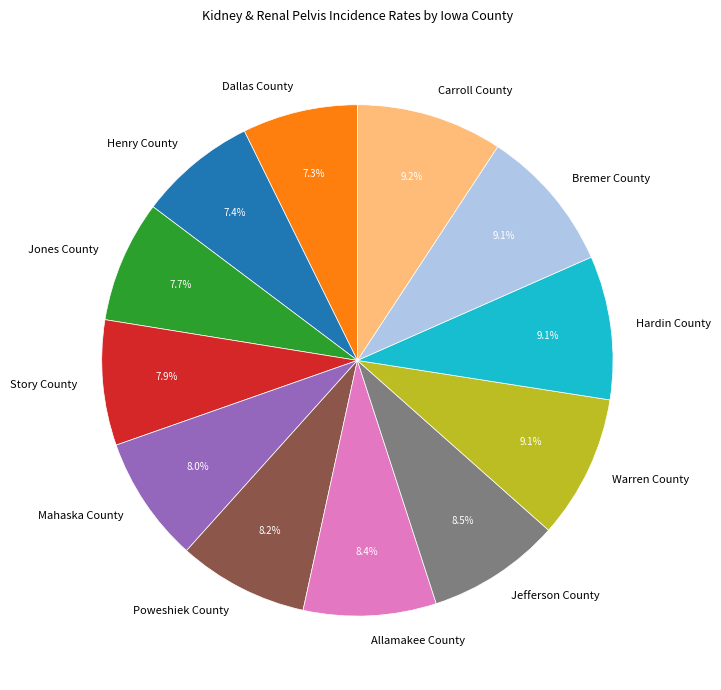

How many segments does this pie chart have?

12